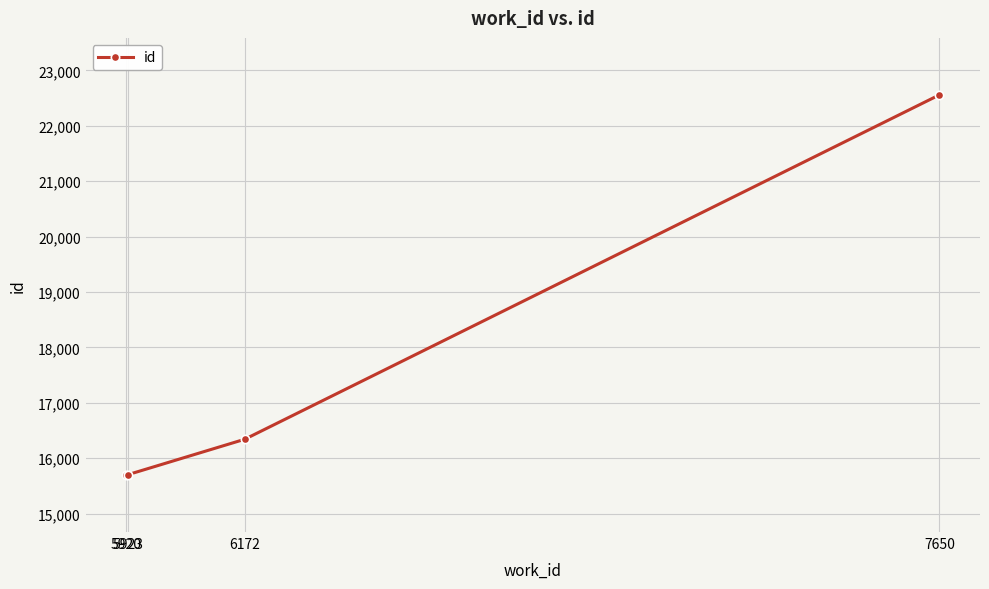

What is the difference between the maximum and second lowest values?

6857